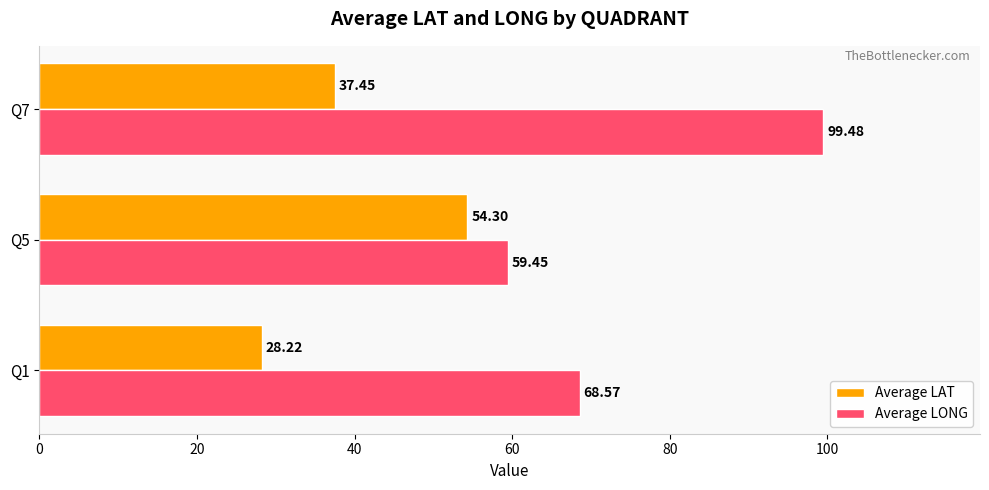

What is the difference between the second highest and minimum values in the Average LONG series?

9.1